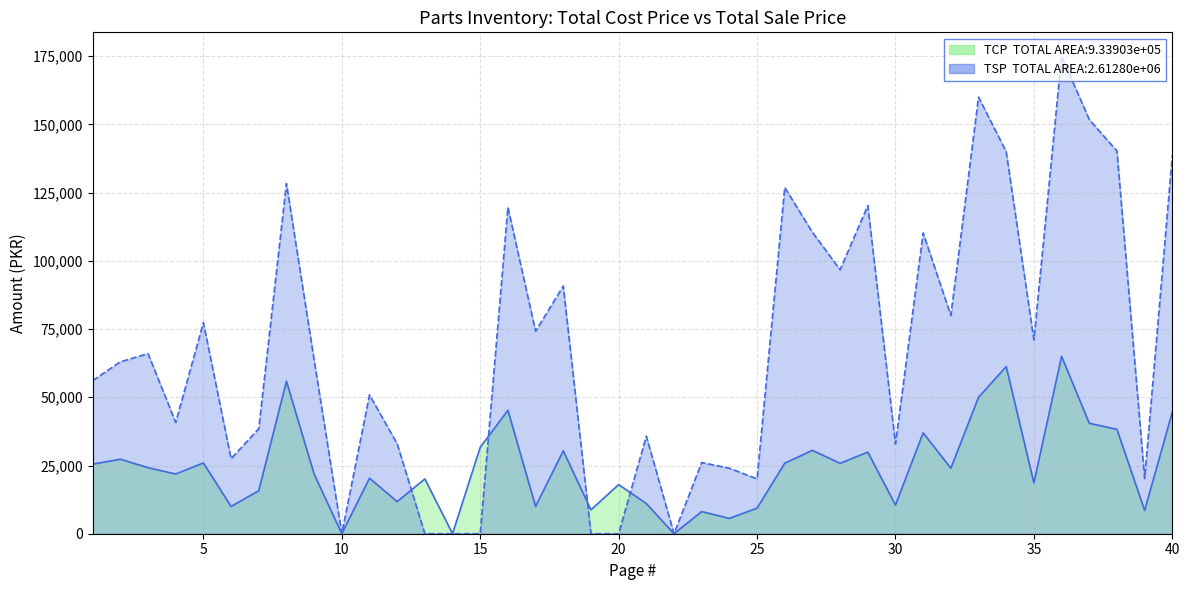

Does the chart display data point markers on the line(s)?

No